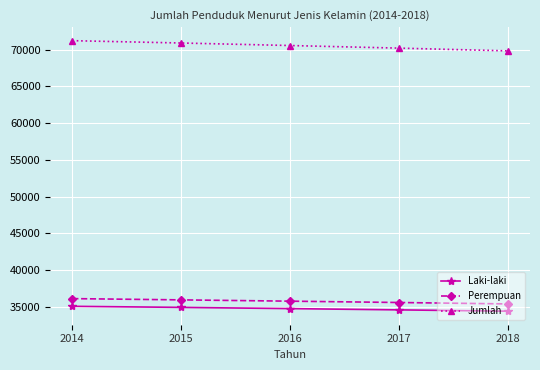

How many series are shown in this chart?

3